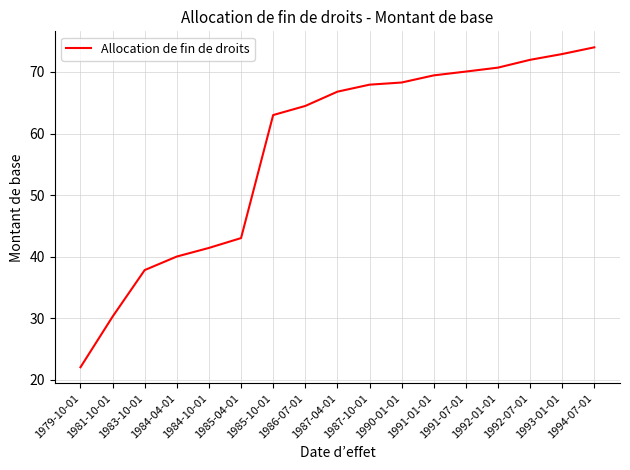

The chart shows a value of 66.8 at 1987-04-01. True or false?

True